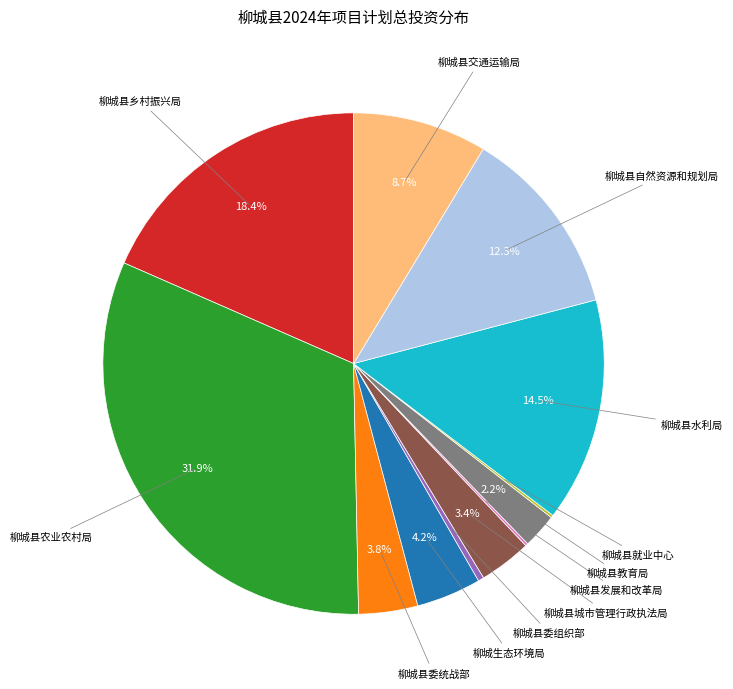

Does any single category account for the majority?

No